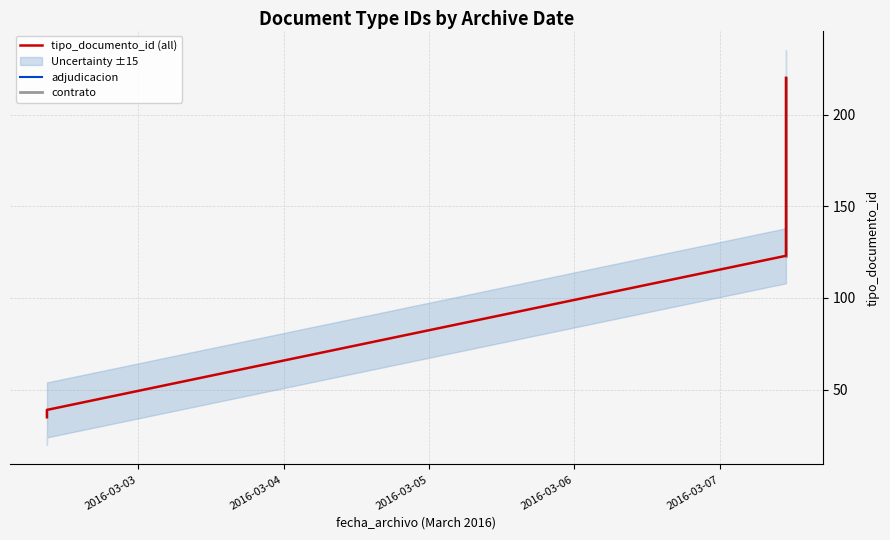

How many data points does each series have?

7